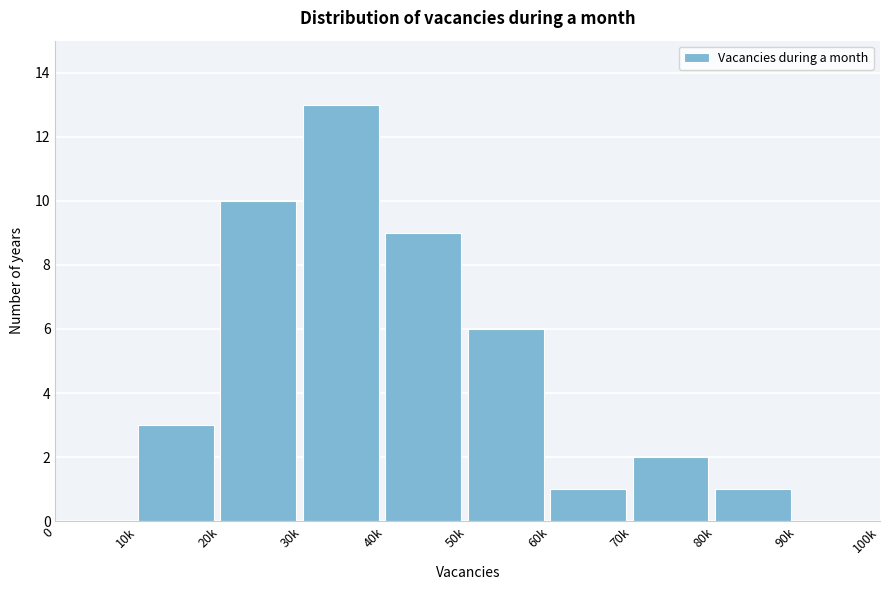

Reading right to left, what are all the values shown in this chart?

90k=0	80k=1	70k=2	60k=1	50k=6	40k=9	30k=13	20k=10	10k=3	0=0